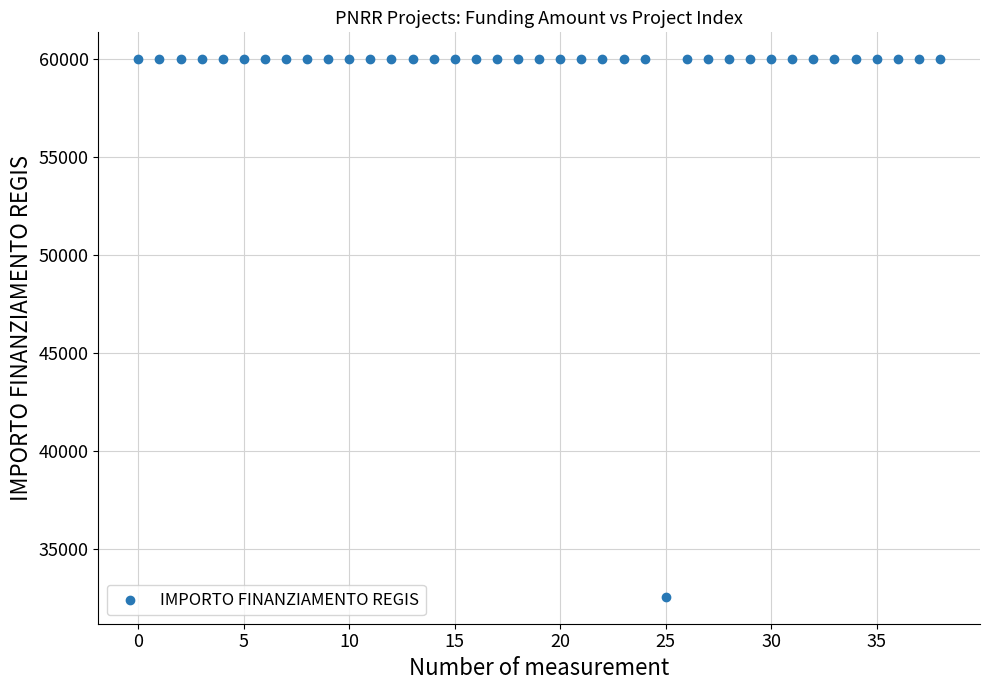

What is the range of Y values (max minus min)?

27377